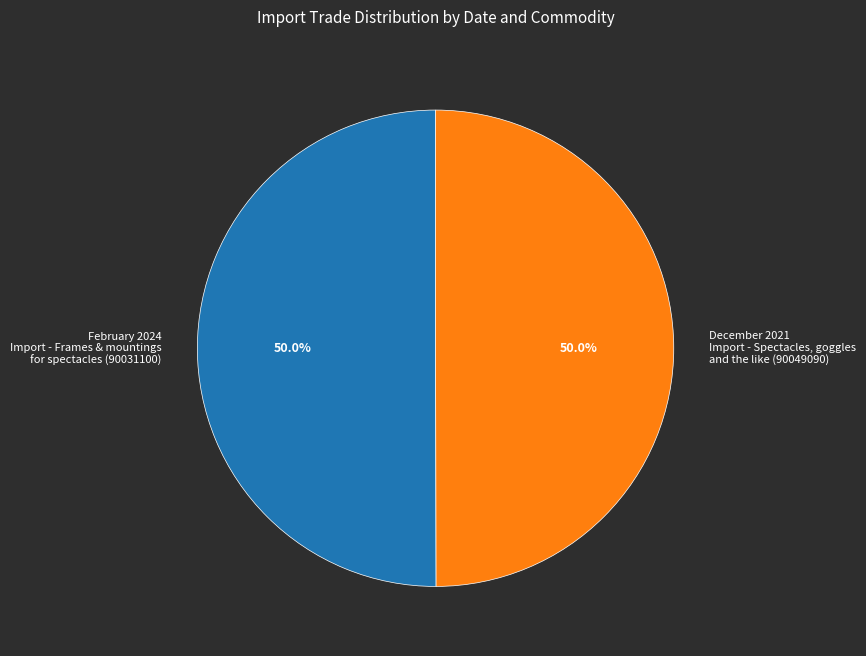

What is the ratio of the value at February 2024 Import - Frames & mountings for spectacles (90031100) to the value at December 2021 Import - Spectacles, goggles and the like (90049090)?

1.0